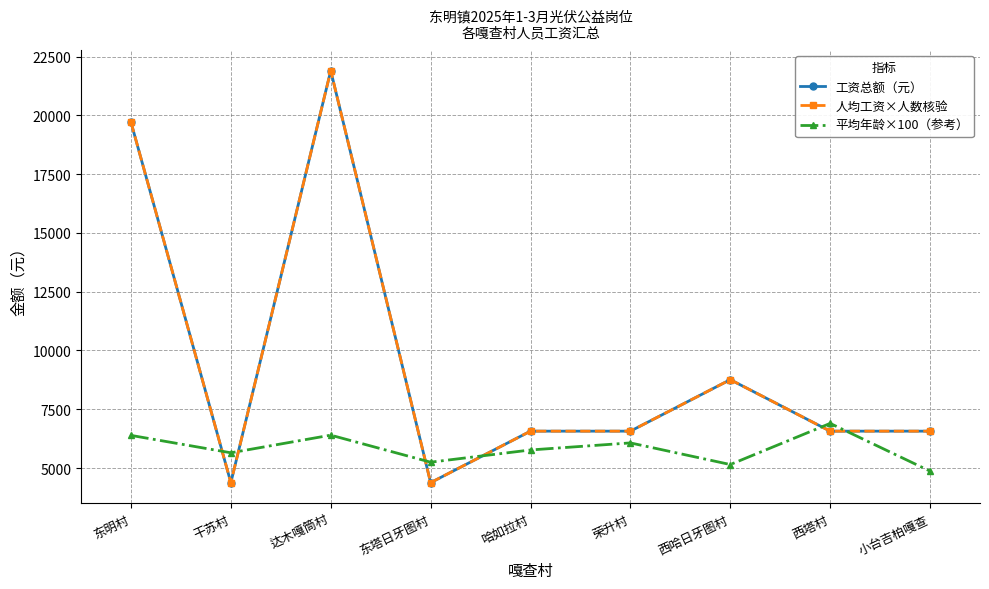

Reading left to right, list all the values displayed in this chart.

工资总额（元）: 东明村=19710	干苏村=4380	达木嘎筒村=21900	东塔日牙图村=4380	哈如拉村=6570	荣升村=6570	西哈日牙图村=8760	西塔村=6570	小台吉柏嘎查=6570
人均工资×人数核验: 东明村=19710	干苏村=4380	达木嘎筒村=21900	东塔日牙图村=4380	哈如拉村=6570	荣升村=6570	西哈日牙图村=8760	西塔村=6570	小台吉柏嘎查=6570
平均年龄×100（参考）: 东明村=6390	干苏村=5650	达木嘎筒村=6400	东塔日牙图村=5250	哈如拉村=5770	荣升村=6070	西哈日牙图村=5150	西塔村=6900	小台吉柏嘎查=4870